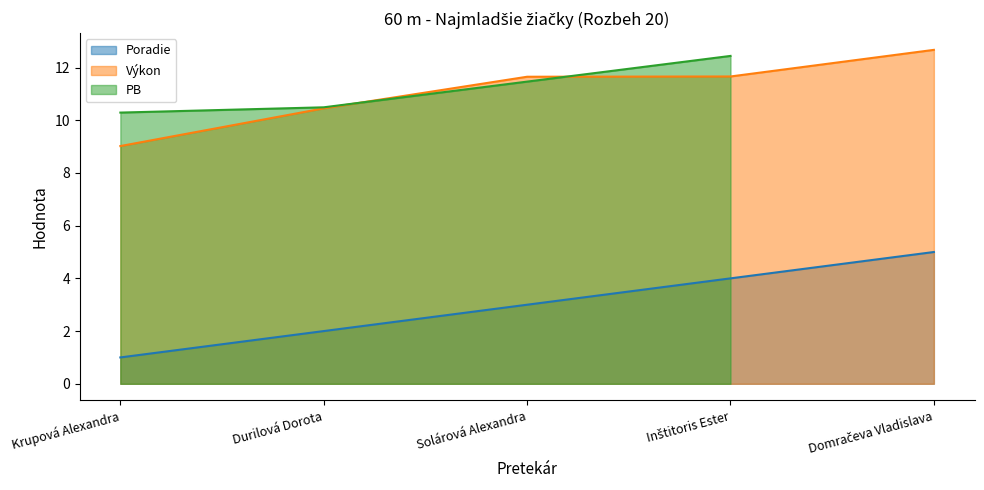

What is the difference between the maximum and minimum values in the Výkon series?

3.7